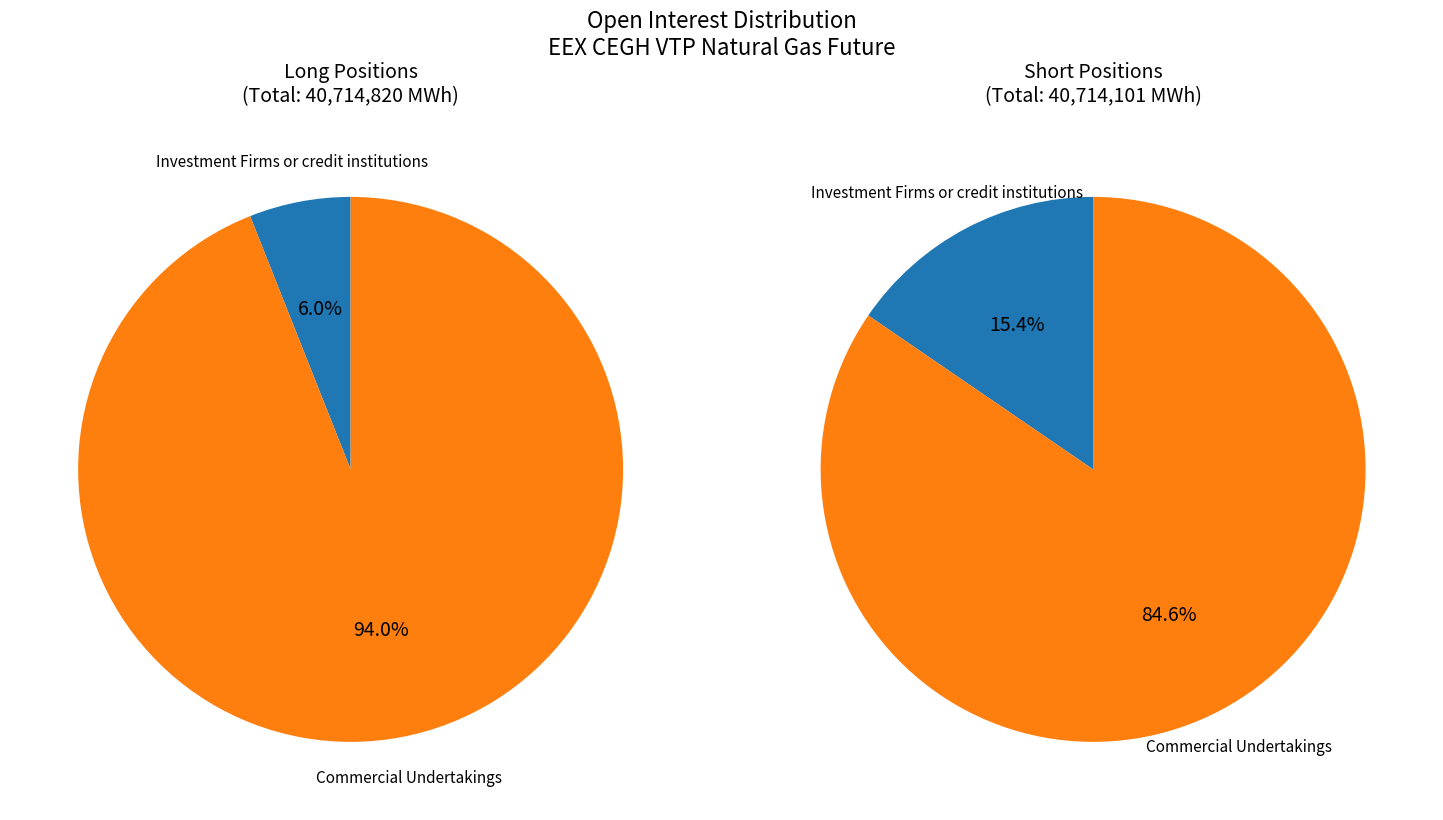

At Investment Funds, list the series in order from smallest to largest.

Long, Short